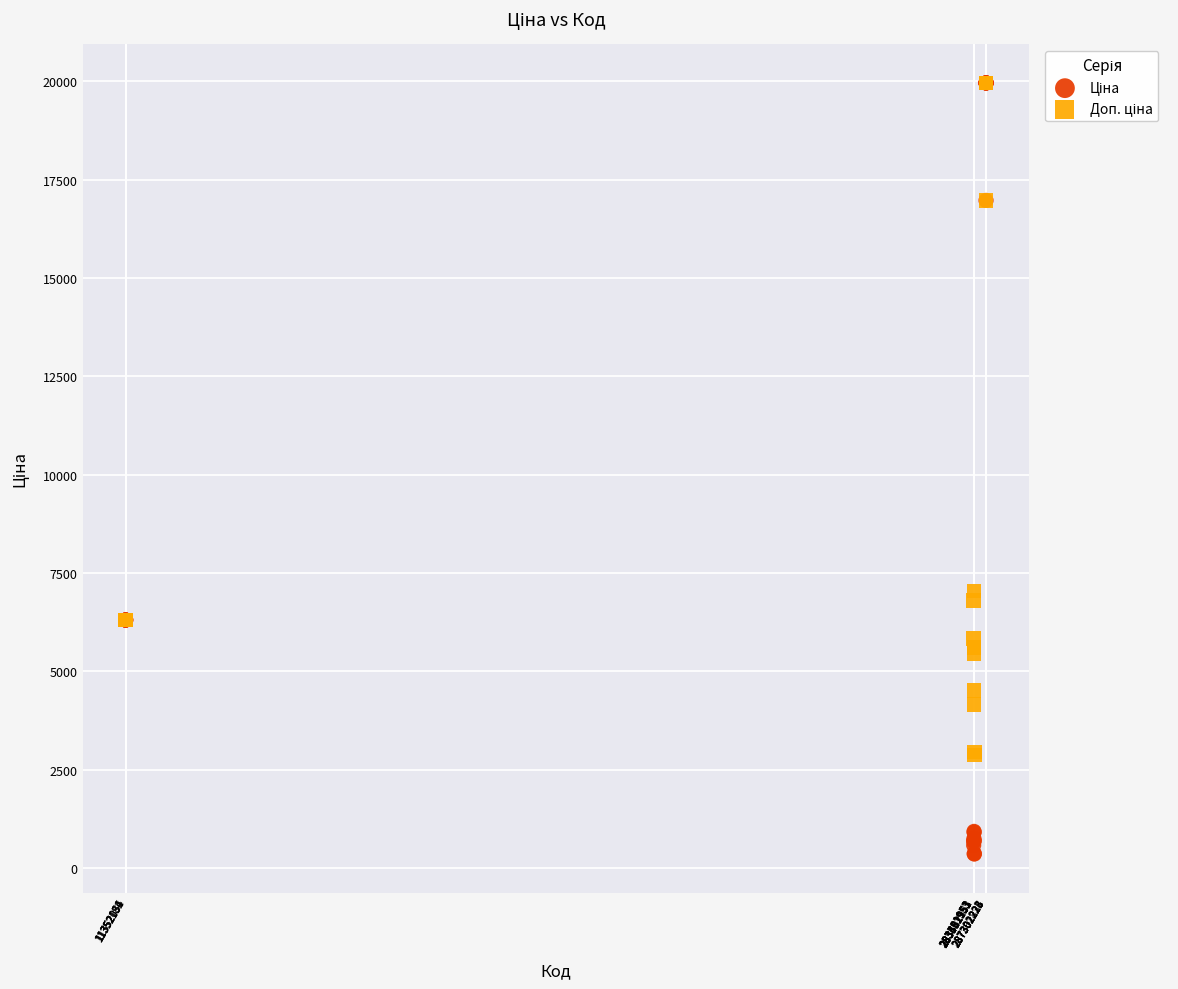

Across all series, what Y value is closest to 10162?

7051.3